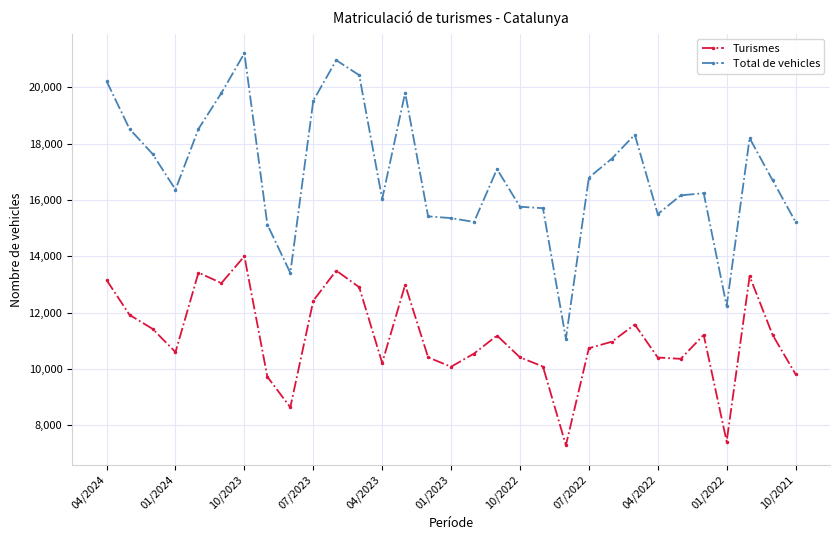

True or false: Total de vehicles and Turismes intersect in this chart.

False